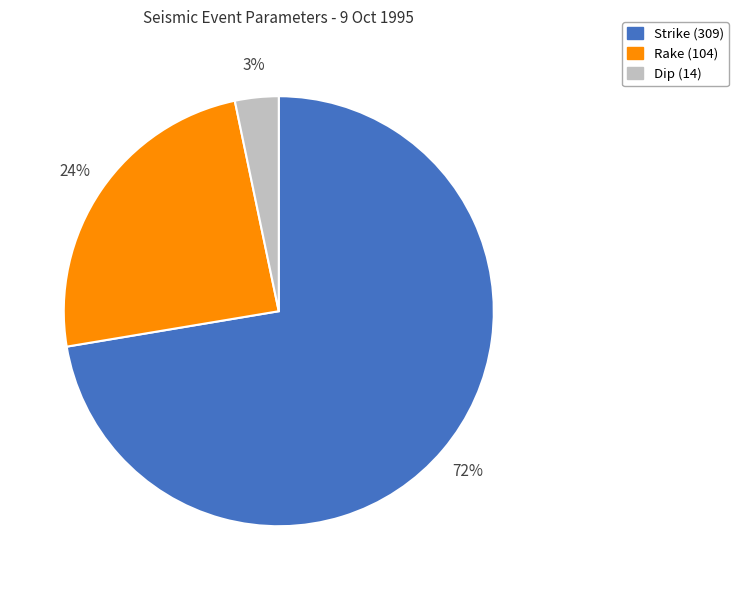

What is the ratio of the value at Strike (309) to the value at Rake (104)?

3.0